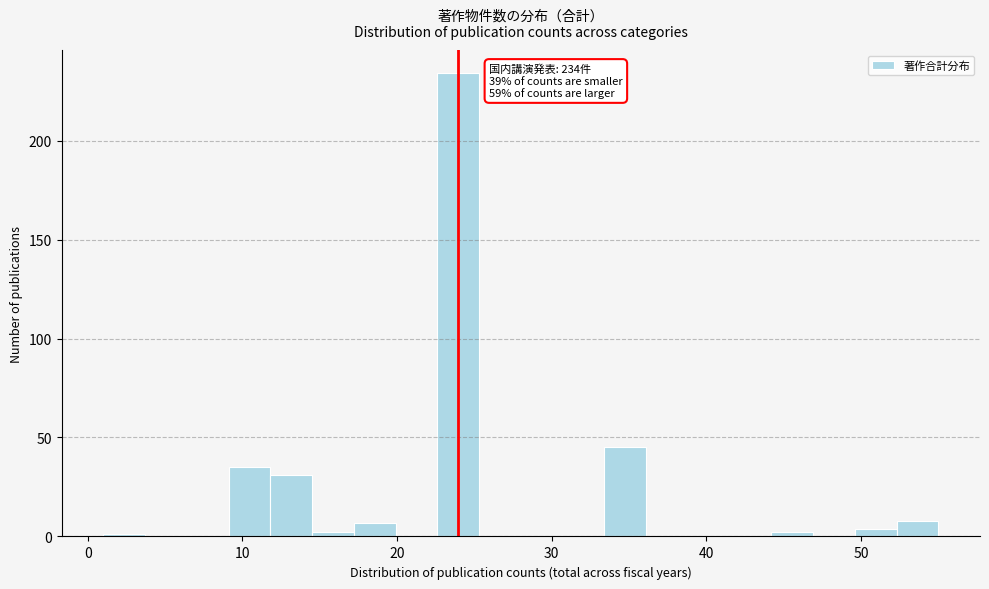

Read against the x-axis, roughly where is the centre of the tallest bar?

24